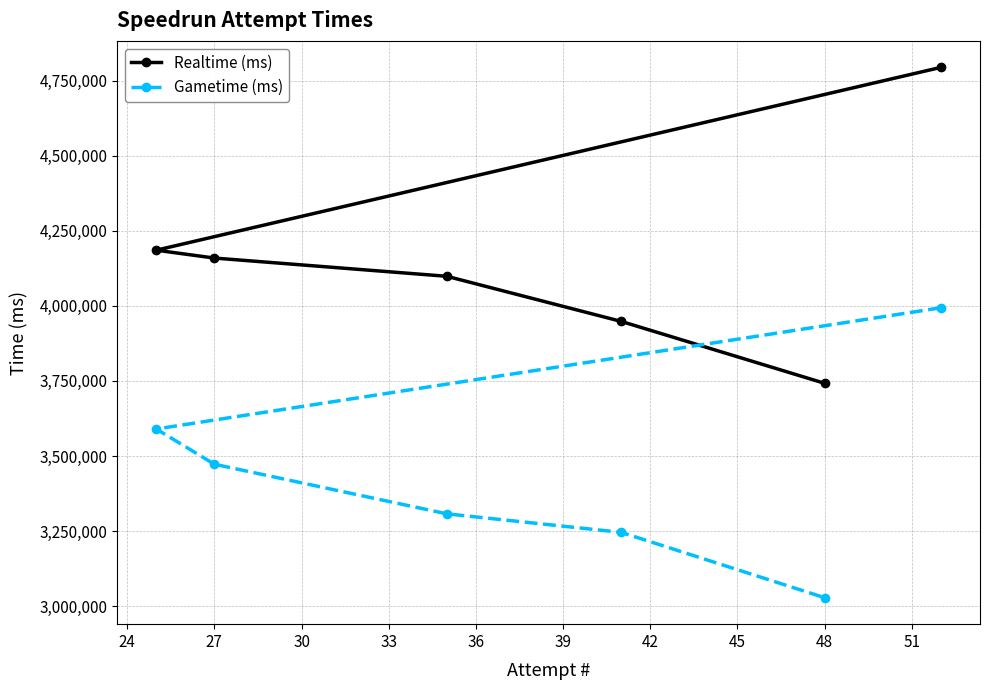

True or false: Realtime (ms) has more than 1 interior local peaks.

False